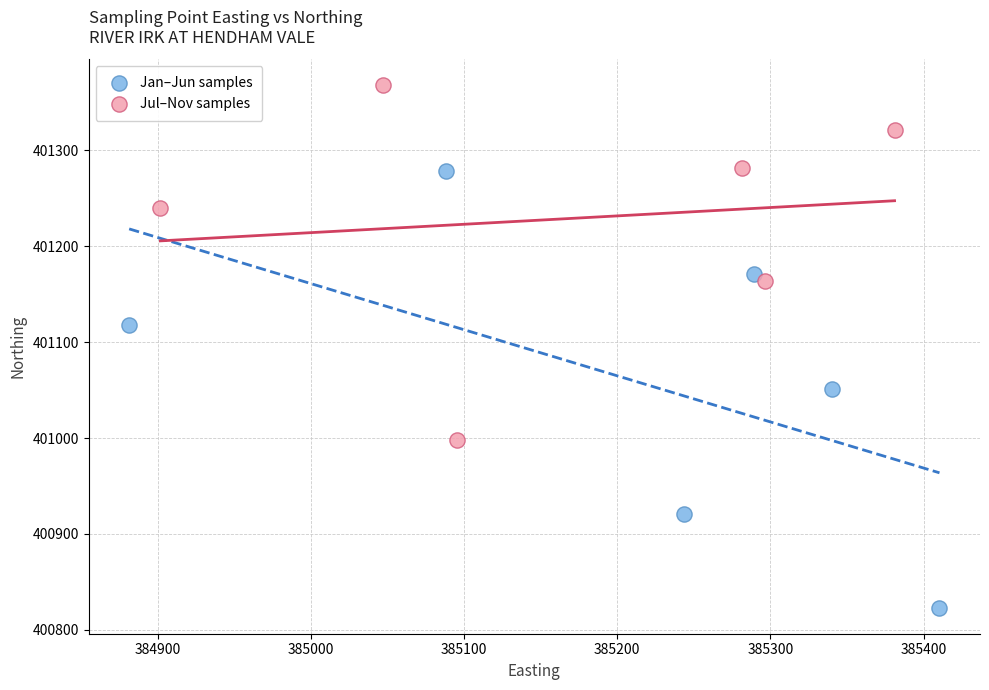

Which series contains the lowest Y value?

Jan–Jun samples